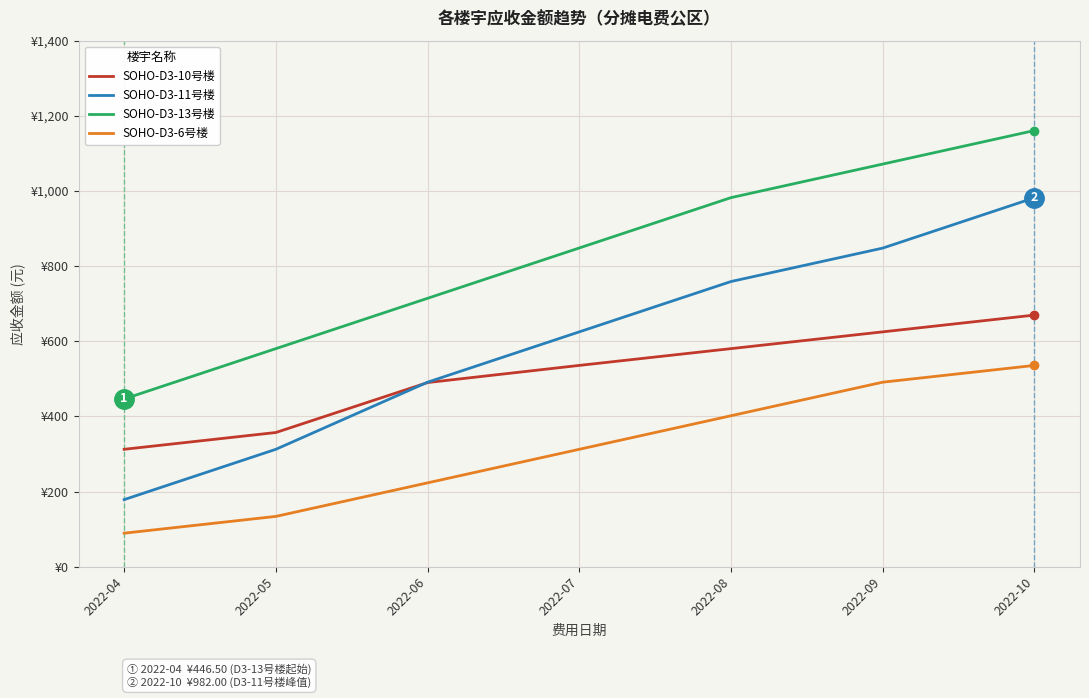

What is the sum of all SOHO-D3-11号楼 values?

4196.4